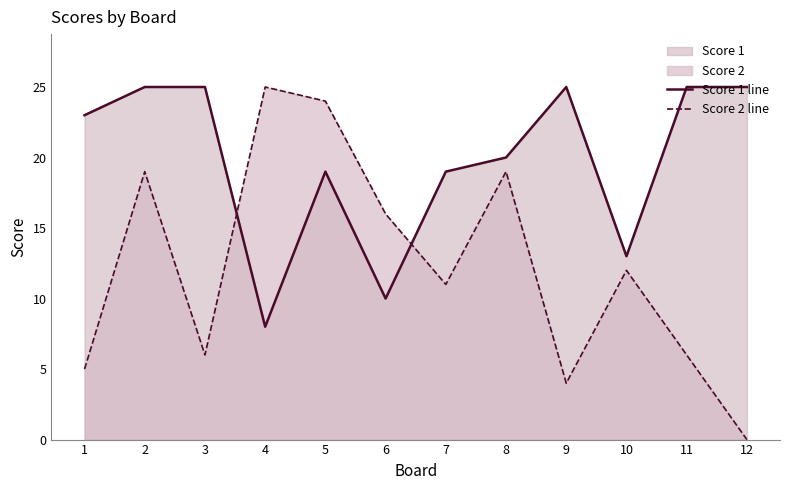

At which category is the sum across all series the highest?

2